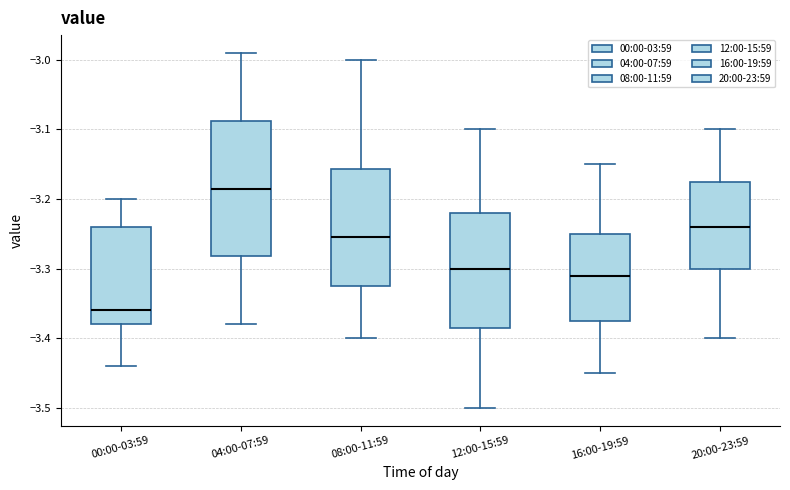

Which box is the tallest, from its lower edge to its upper edge?

04:00-07:59